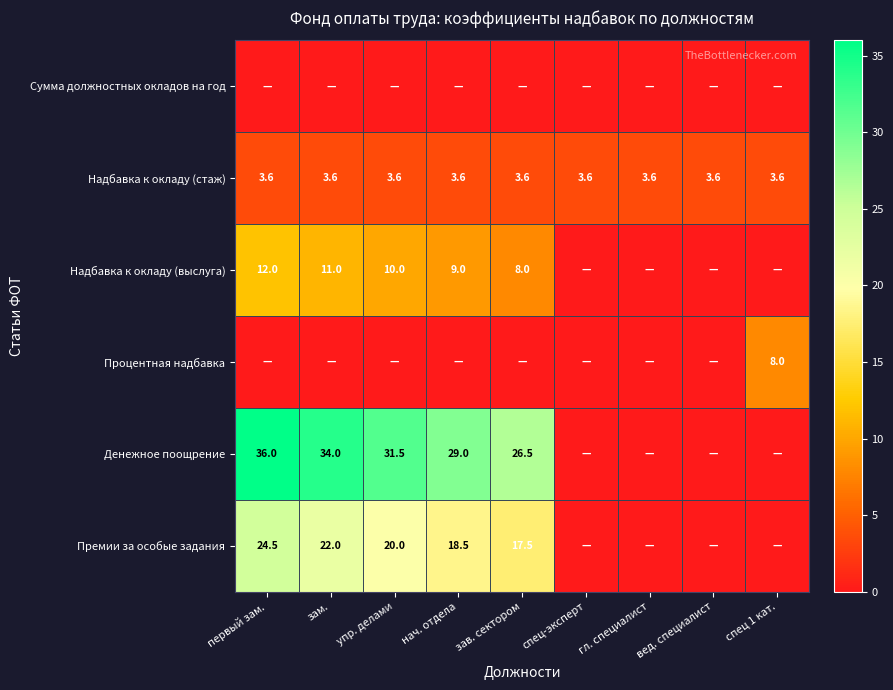

What is the maximum value for Надбавка к окладу (стаж)?

3.6